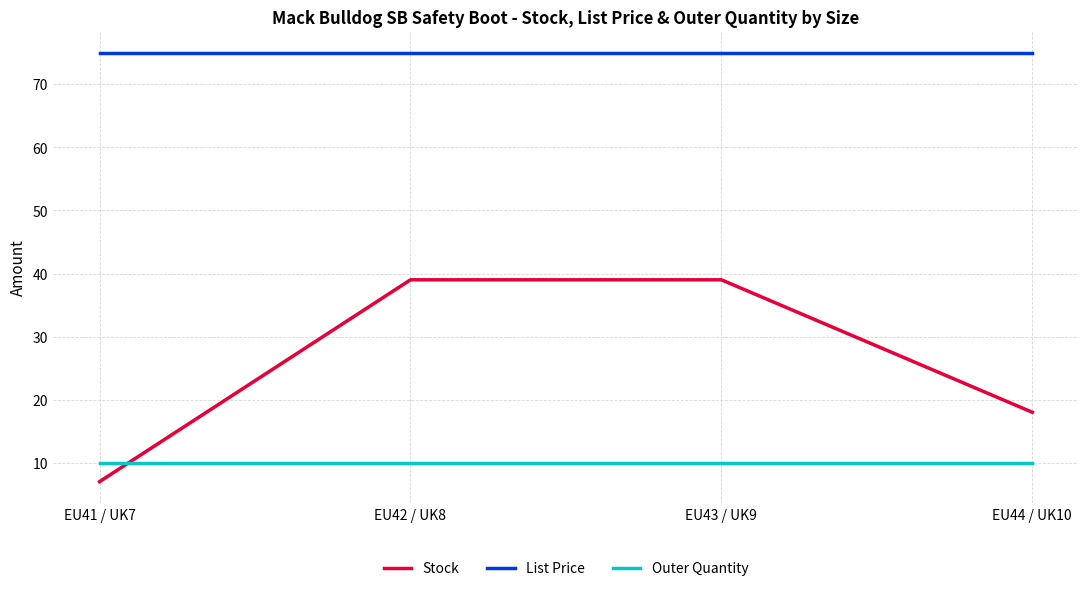

What position from the right is EU42 / UK8?

3